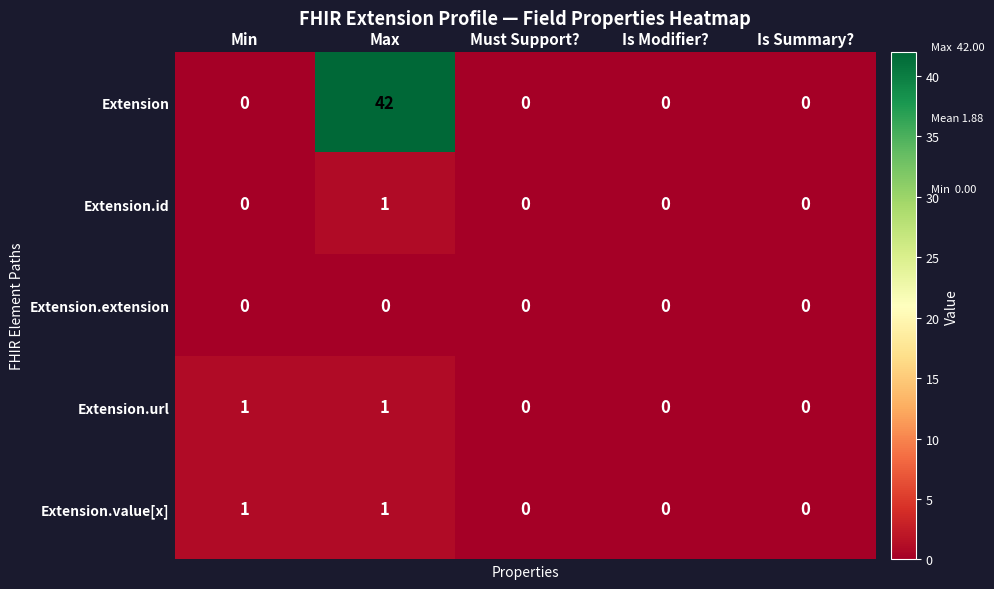

Which series has the largest range (max minus min)?

Extension